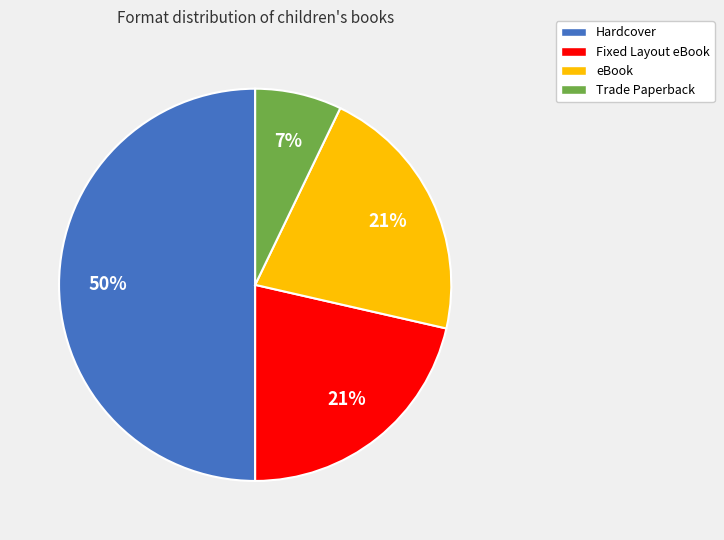

Combined, do Fixed Layout eBook and Hardcover account for over 50%?

Yes